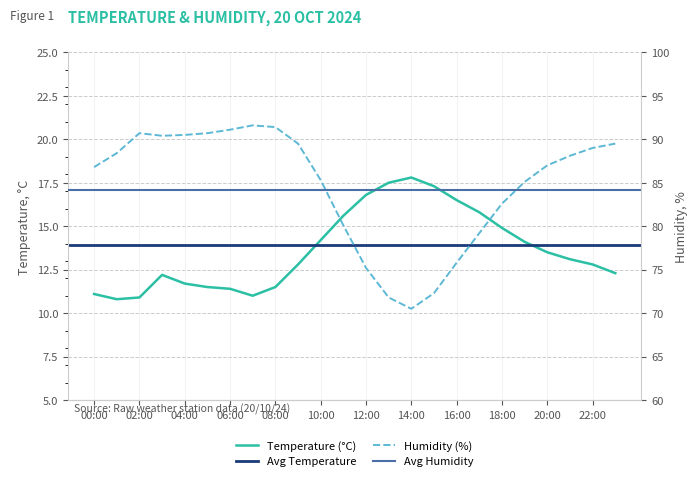

Which has a higher value, 20:00 or 21:00?

20:00